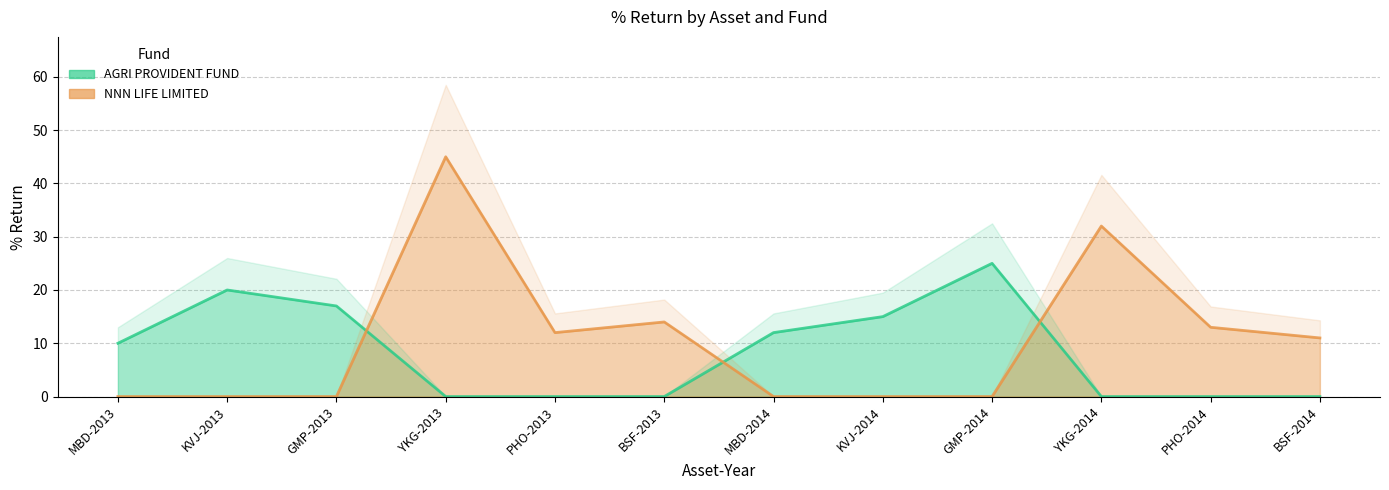

At which category does AGRI PROVIDENT FUND reach its first local peak?

KVJ-2013